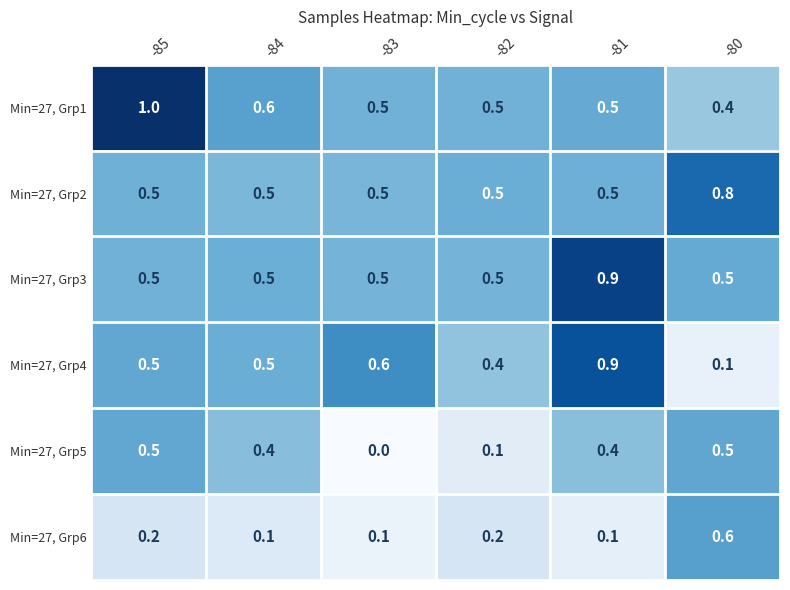

What is the greatest value displayed?

1.0